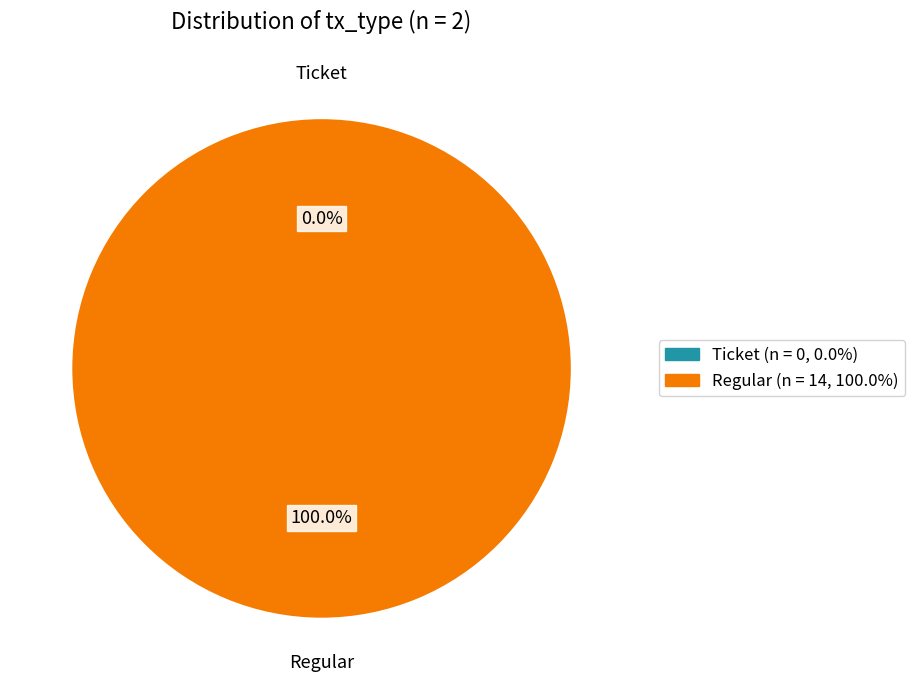

To the nearest percent, what is the difference between the largest and smallest slice percentages?

100%